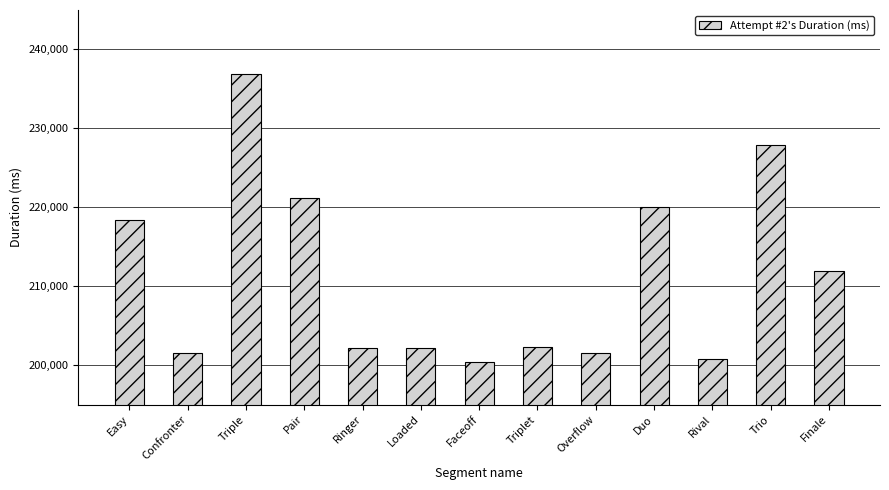

Read the value at Rival.

200820